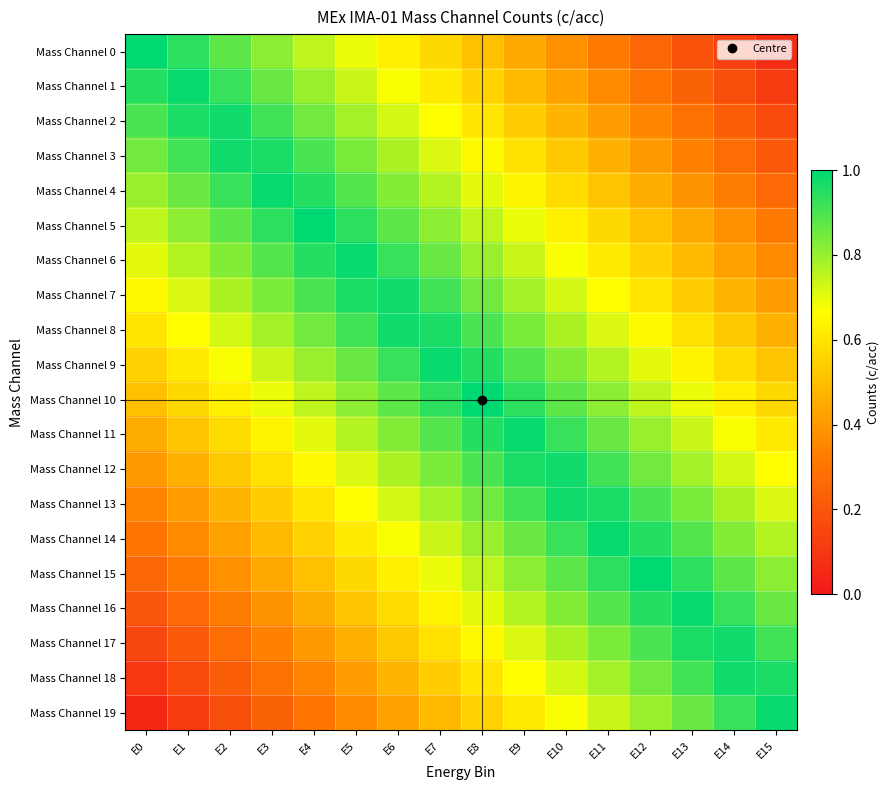

Which series has the largest total across all categories?

Mass Channel 9